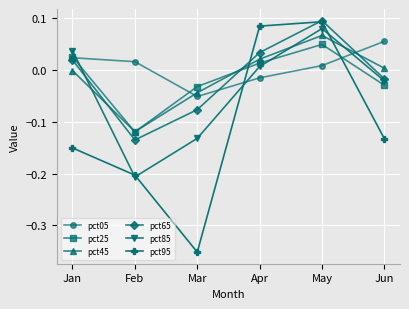

How many categories are shown in the chart?

6